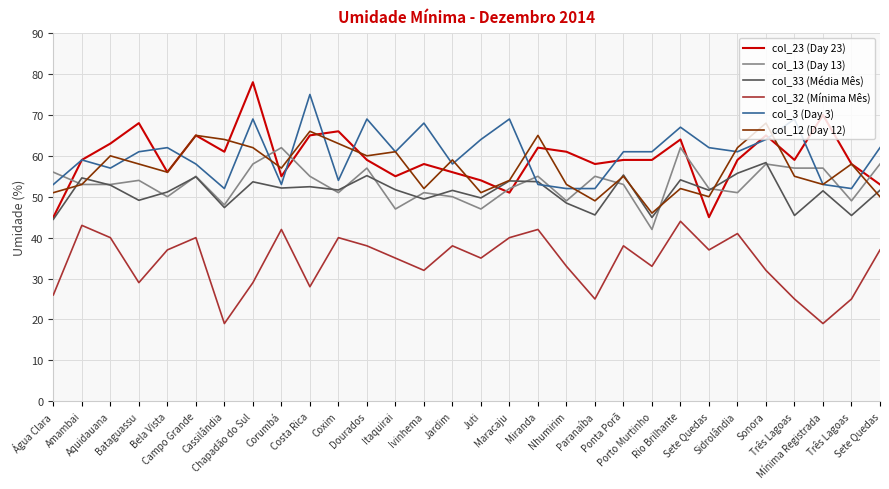

Between which two adjacent categories do col_13 (Day 13) and col_33 (Média Mês) first intersect?

Água Clara and Amambai